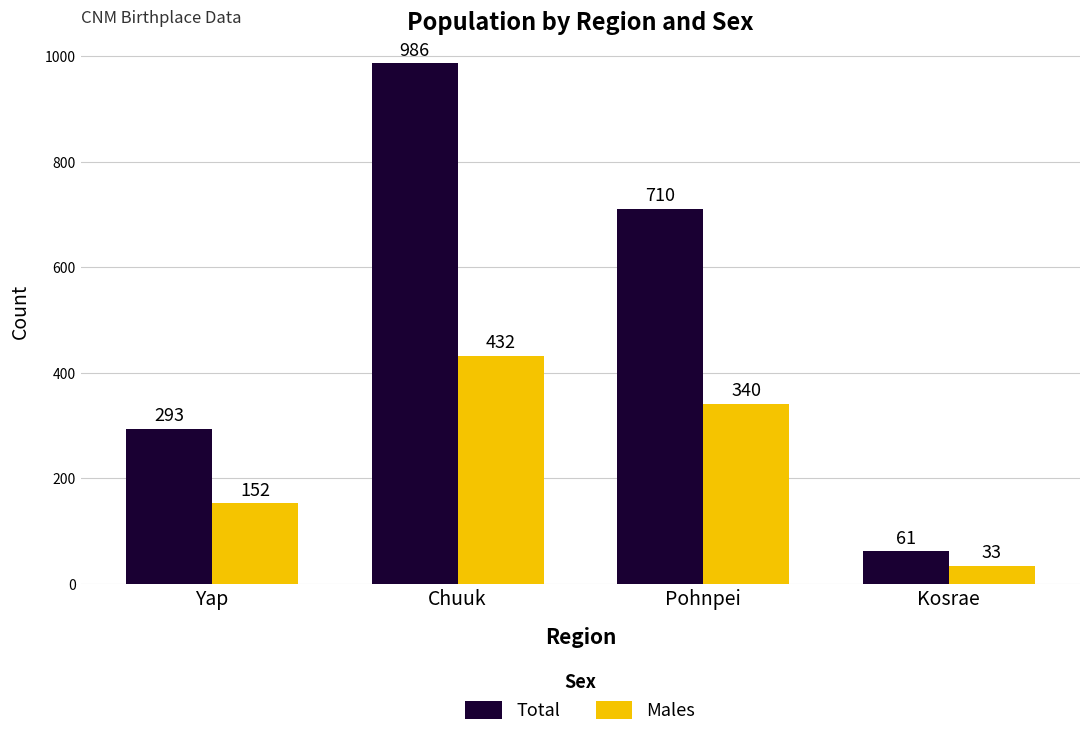

Reading left to right, extract all data points from this chart.

Total: 293	986	710	61
Males: 152	432	340	33